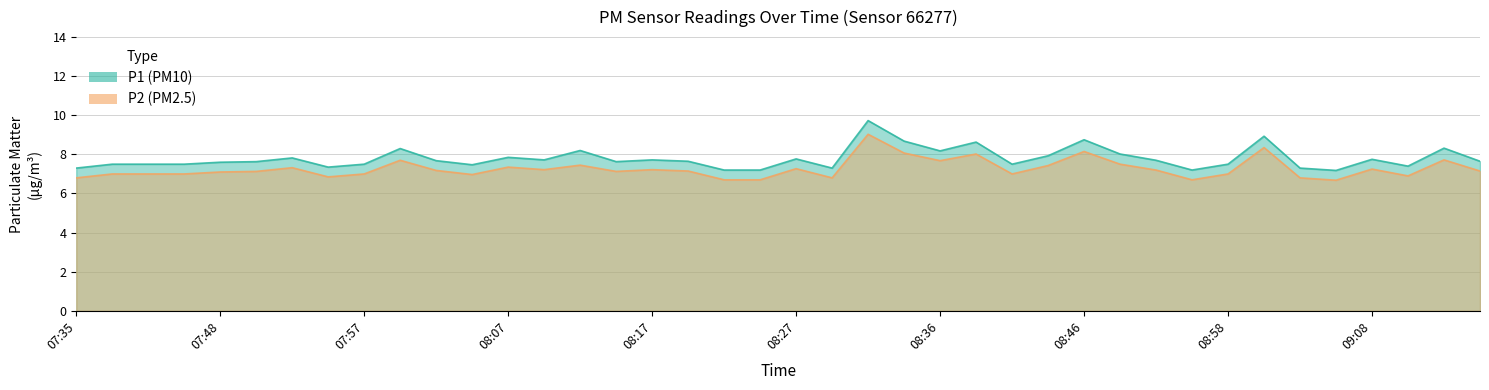

Is it true that P1 equals 8.7 at 08:34?

True